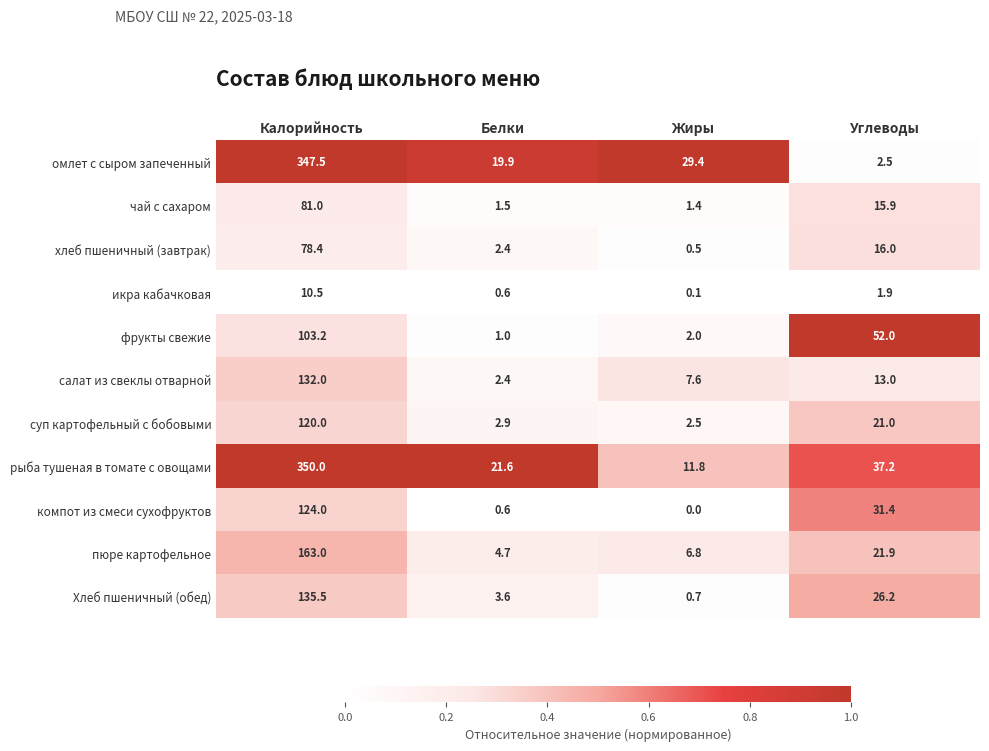

What is the sum of the салат из свеклы отварной values at Калорийность and Жиры?

139.6